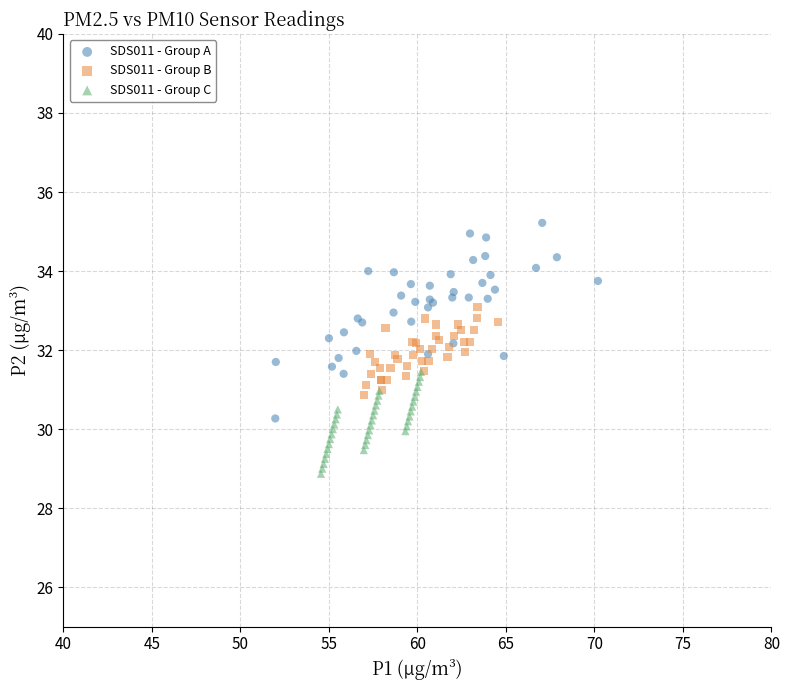

Which series contains the lowest Y value?

SDS011 - Group C